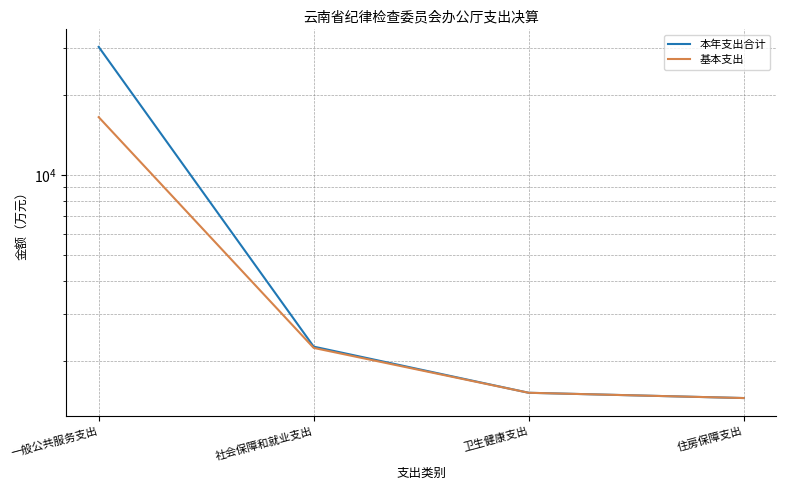

The value of 本年支出合计 at 一般公共服务支出 is 44569.6. True or false?

False